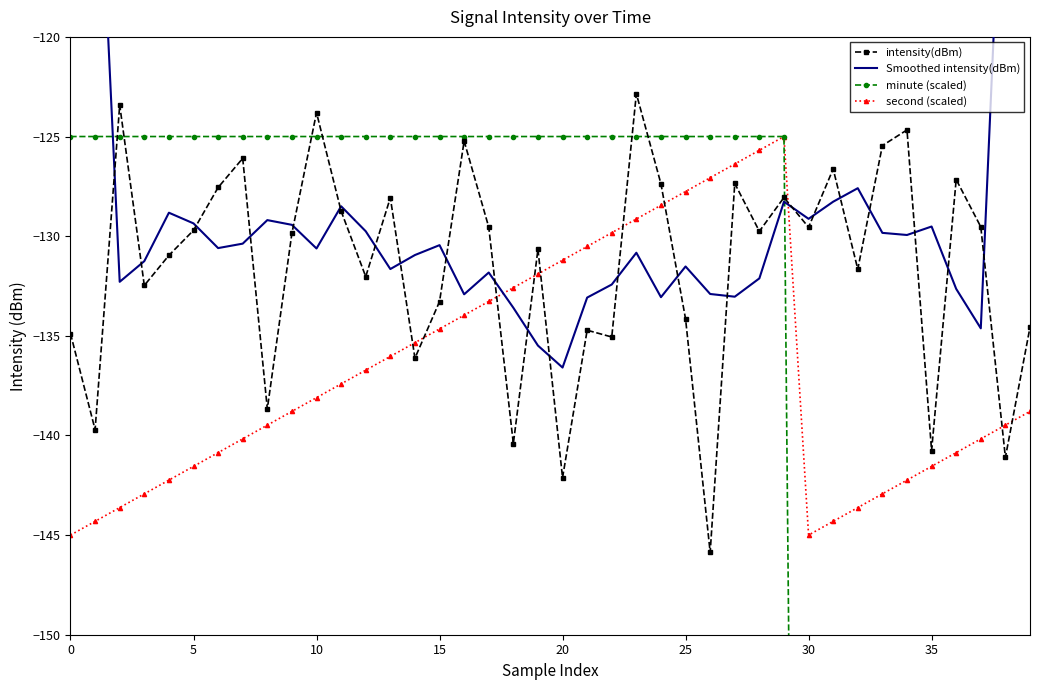

The value of Smoothed intensity(dBm) at 17 is -131.8. True or false?

True